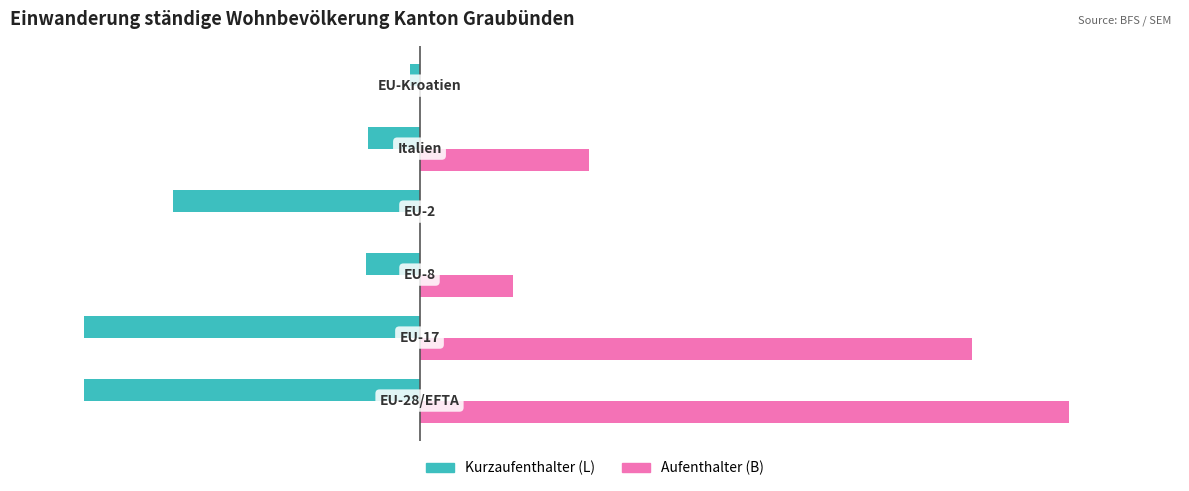

What is the maximum value shown in the chart?

1111